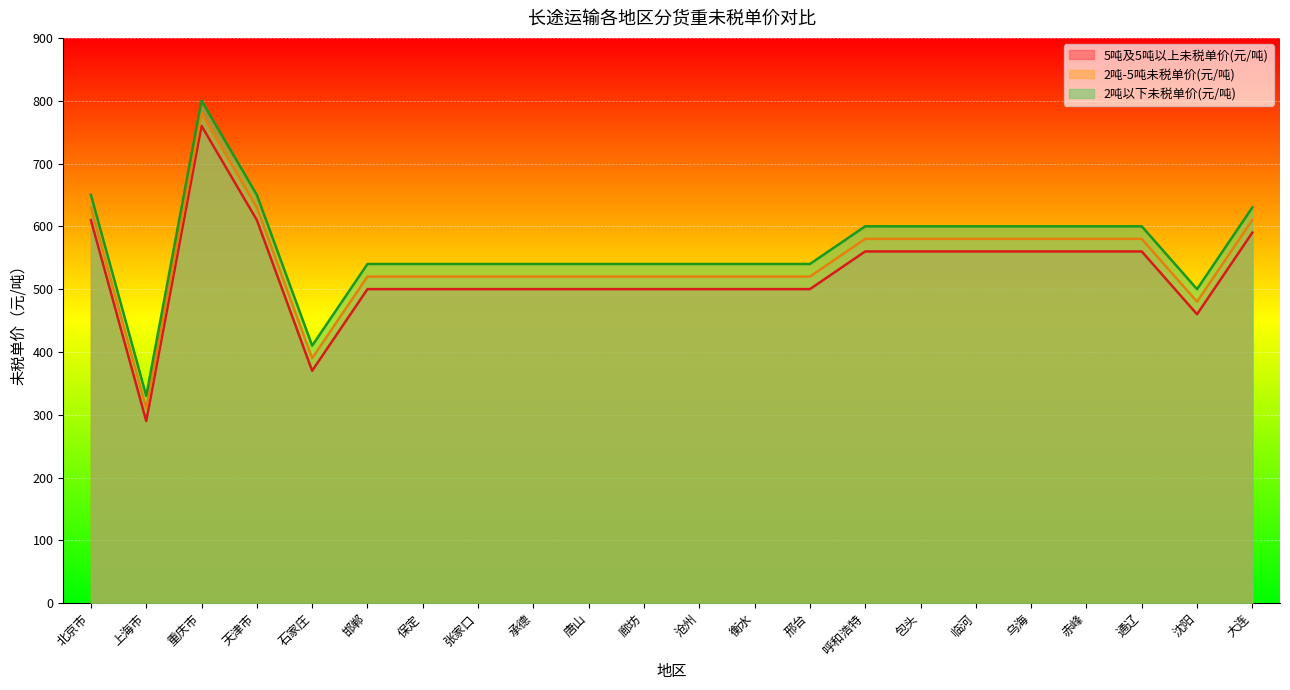

Reading left to right, list all the values displayed in this chart.

5吨及5吨以上未税单价(元/吨): 610	290	760	610	370	500	500	500	500	500	500	500	500	500	560	560	560	560	560	560	460	590
2吨-5吨未税单价(元/吨): 630	310	780	630	390	520	520	520	520	520	520	520	520	520	580	580	580	580	580	580	480	610
2吨以下未税单价(元/吨): 650	330	800	650	410	540	540	540	540	540	540	540	540	540	600	600	600	600	600	600	500	630